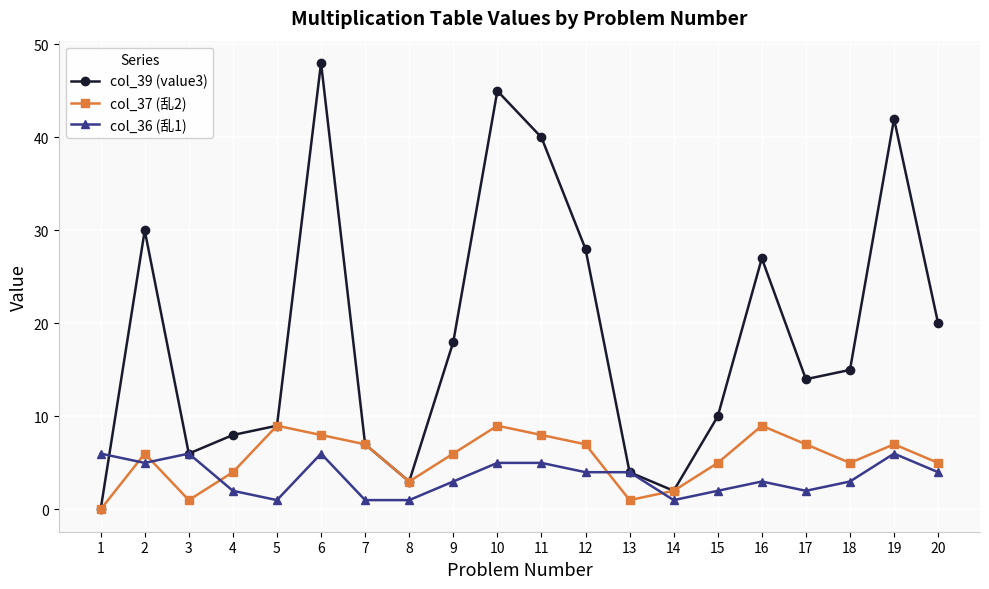

Count the number of data series in this chart.

3